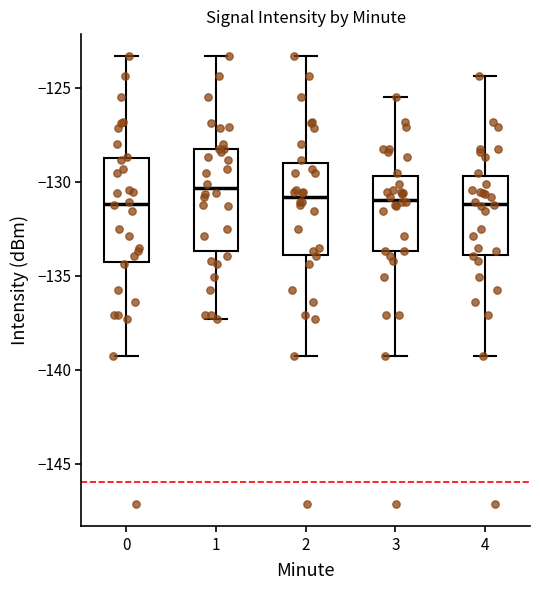

Reading left to right, transcribe this box plot: for each box, give where its median line is, the range the box spans, and where its two whiskers end, as read against the y-axis. The values are not printed on the chart, so give them approximately, as read against the axis.

0: median -131.0, box -134.5 to -128.5, whiskers -139.5 to -123.5
1: median -130.5, box -133.5 to -128.0, whiskers -137.5 to -123.5
2: median -131.0, box -134.0 to -129.0, whiskers -139.5 to -123.5
3: median -131.0, box -133.5 to -129.5, whiskers -139.5 to -125.5
4: median -131.0, box -134.0 to -129.5, whiskers -139.5 to -124.5